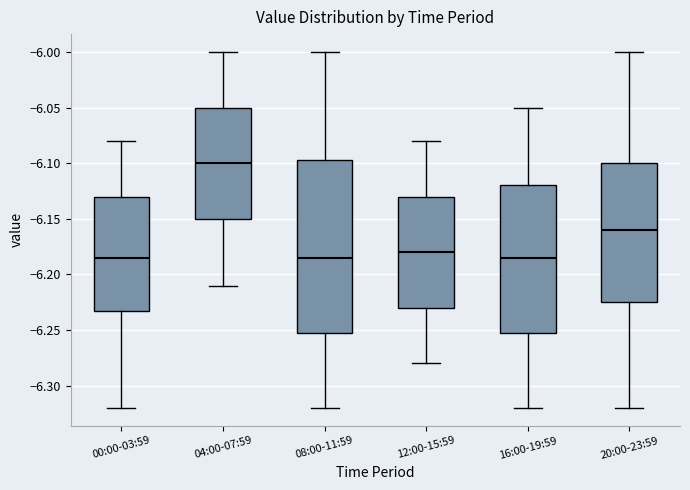

Reading left to right, read every box against the y-axis: the position of its median line, the range the box covers, and the ends of its whiskers. The values are not printed on the chart, so give them approximately, as read against the axis.

00:00-03:59: median -6.185, box -6.230 to -6.130, whiskers -6.320 to -6.080
04:00-07:59: median -6.100, box -6.150 to -6.050, whiskers -6.210 to -6.000
08:00-11:59: median -6.185, box -6.250 to -6.095, whiskers -6.320 to -6.000
12:00-15:59: median -6.180, box -6.230 to -6.130, whiskers -6.280 to -6.080
16:00-19:59: median -6.185, box -6.250 to -6.120, whiskers -6.320 to -6.050
20:00-23:59: median -6.160, box -6.225 to -6.100, whiskers -6.320 to -6.000